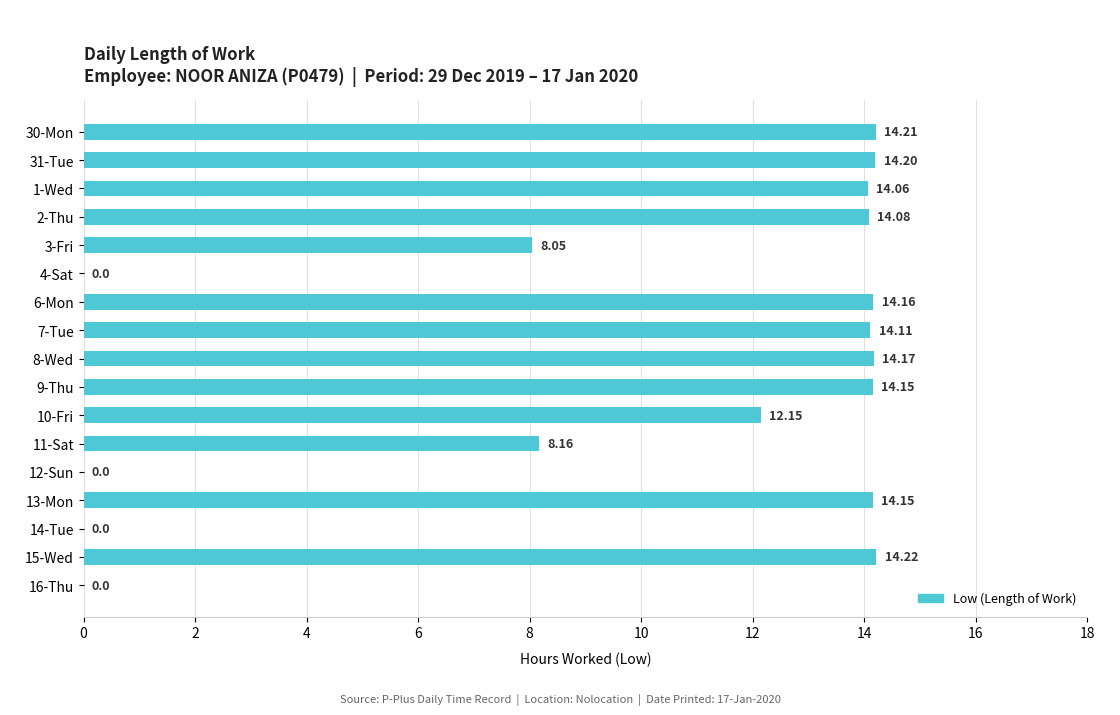

How many distinct data groups are displayed?

1